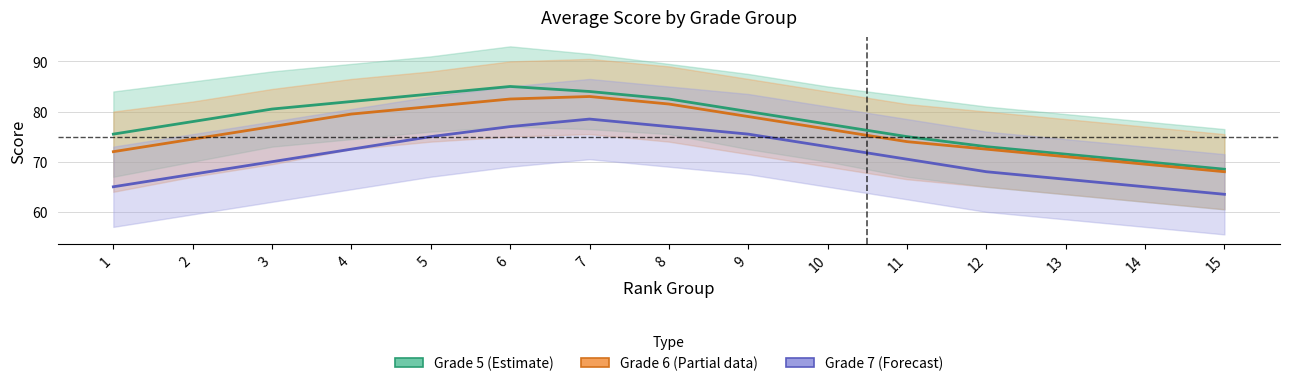

True or false: Grade 6 (Partial) and Grade 7 (Forecast) cross at least once.

False